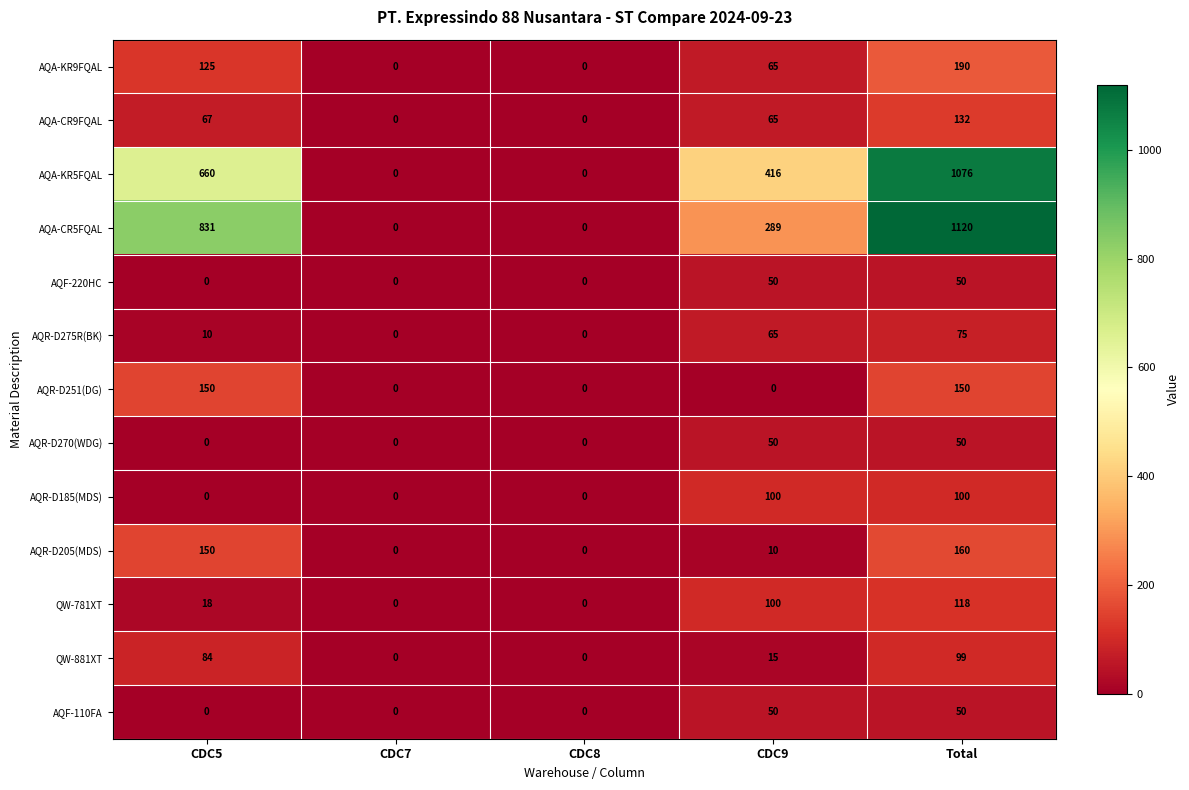

What is the greatest value displayed?

1120